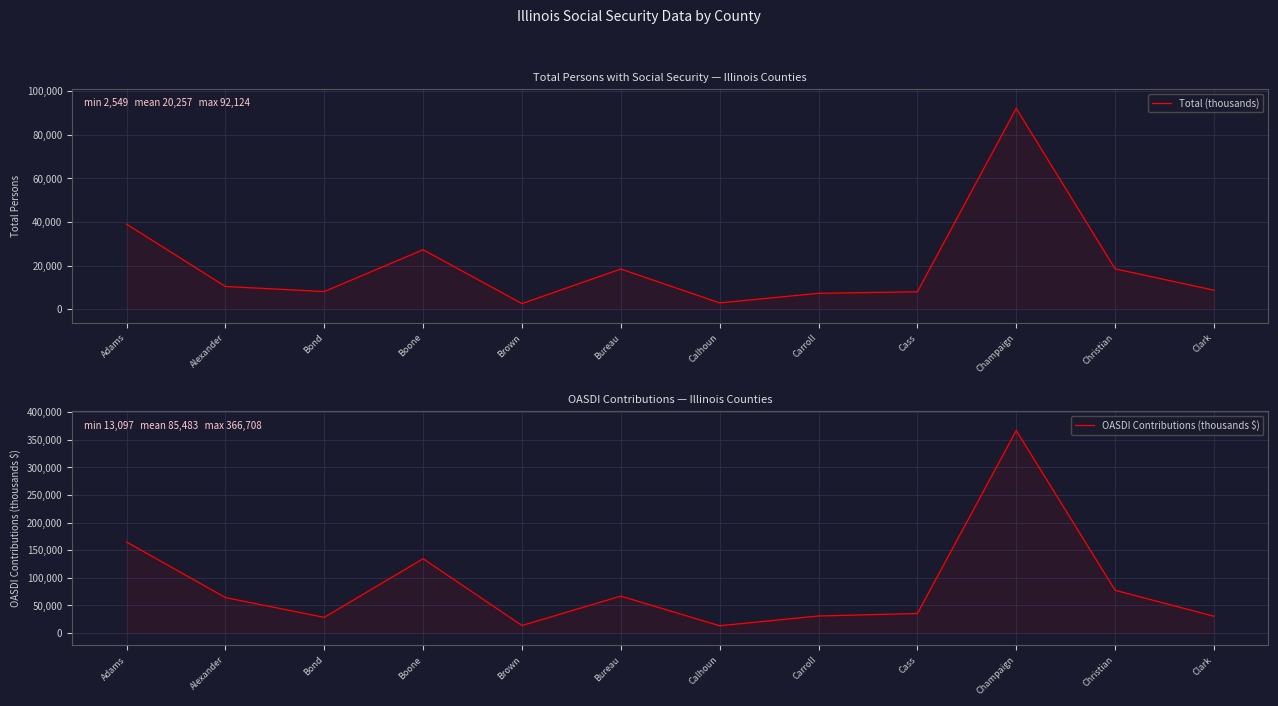

True or false: Total (thousands) and OASDI Contributions (thousands $) intersect in this chart.

False